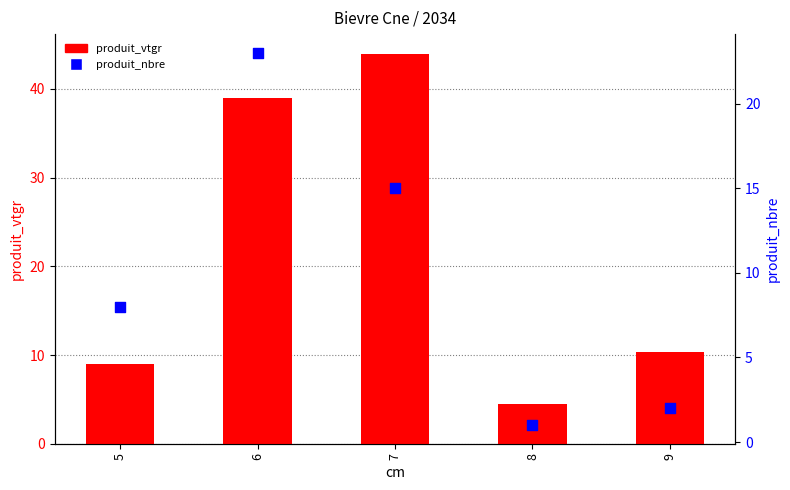

What are all the series names shown in the legend?

produit_vtgr, produit_nbre